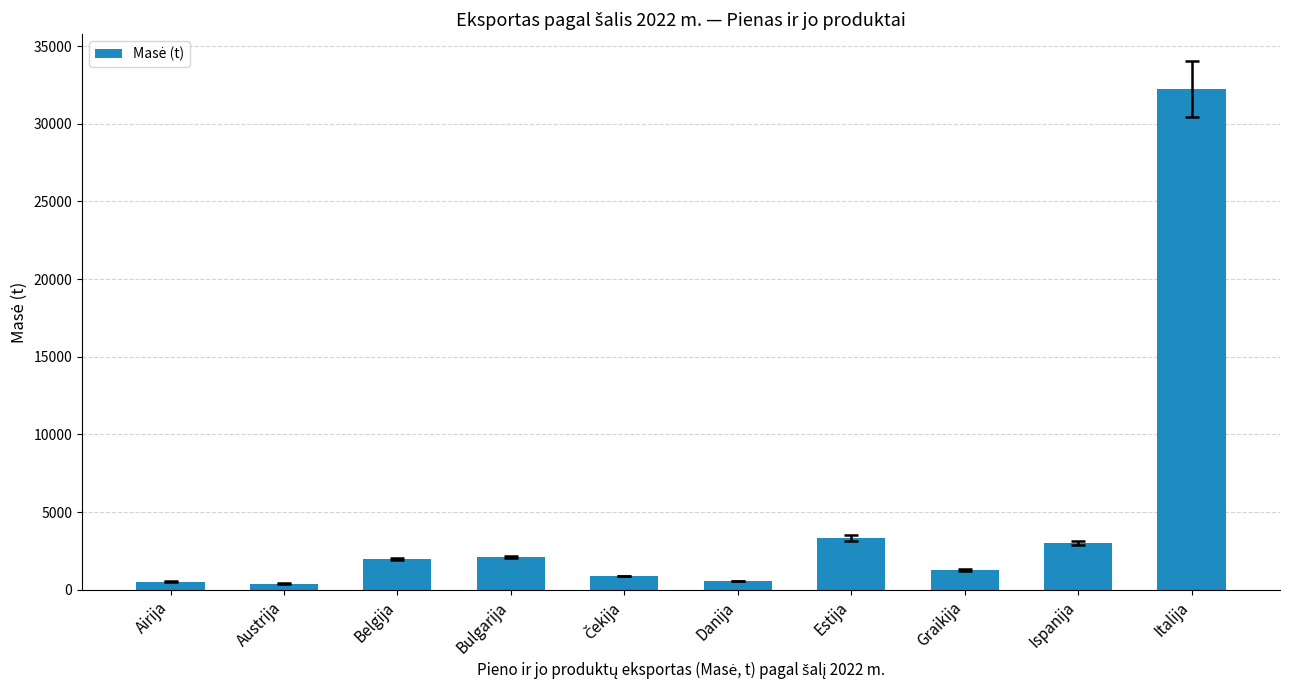

What is the maximum value shown in the chart?

32244.5